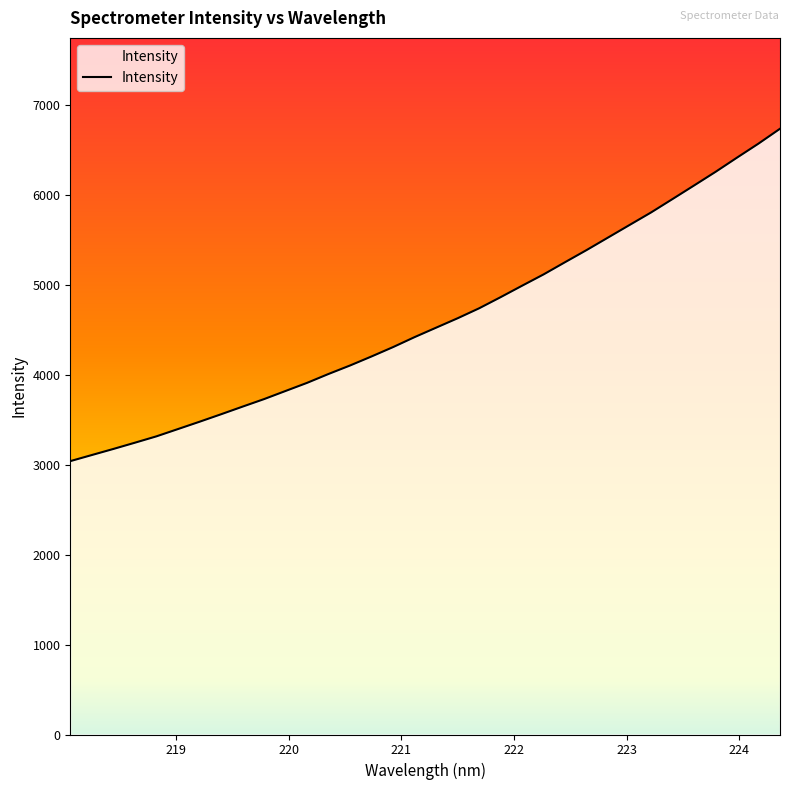

What is the maximum value shown in the chart?

6740.3